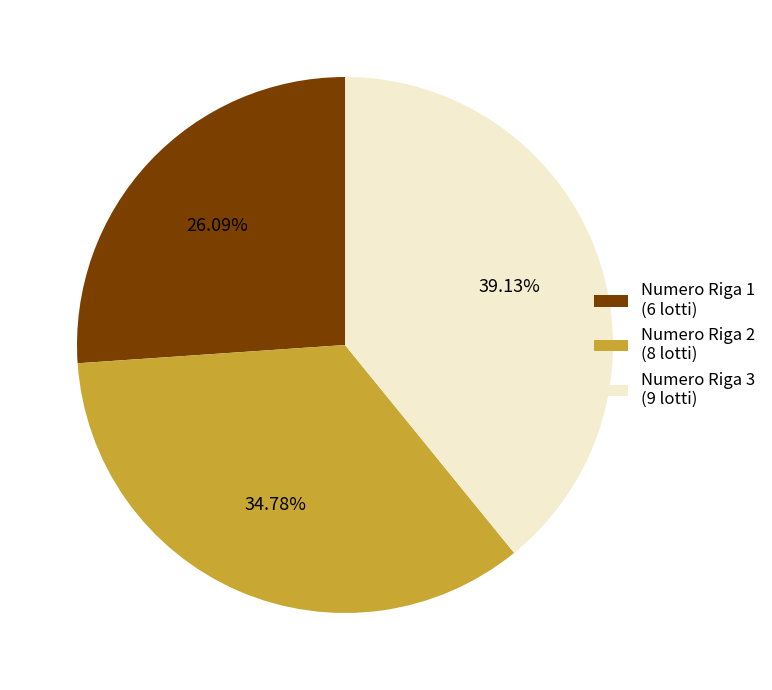

How many segments does this pie chart have?

3